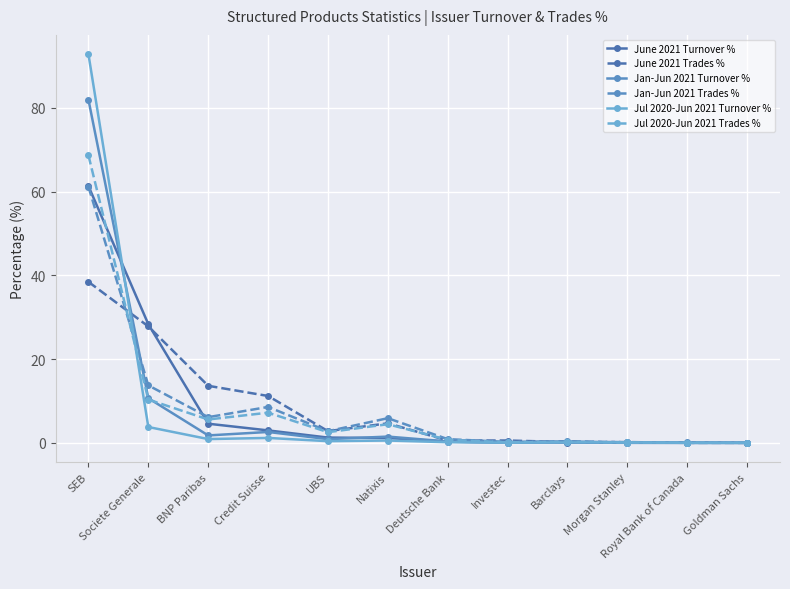

At which category does June 2021 Trades % reach its first local valley?

UBS